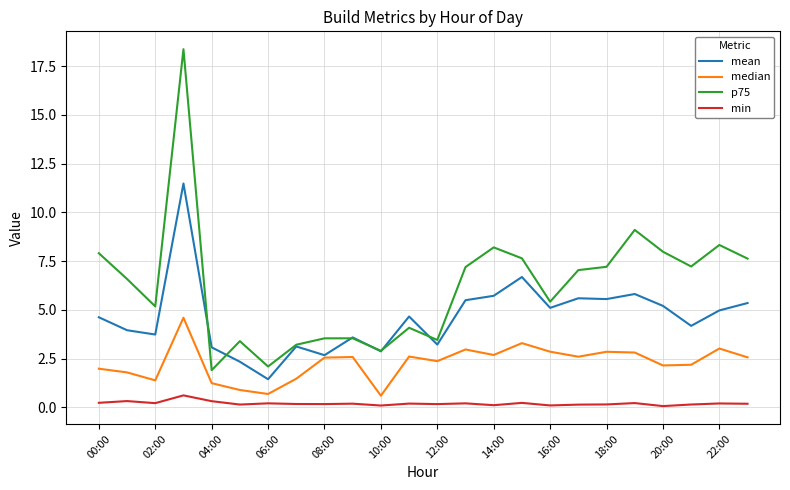

Which series has the largest total across all categories?

p75